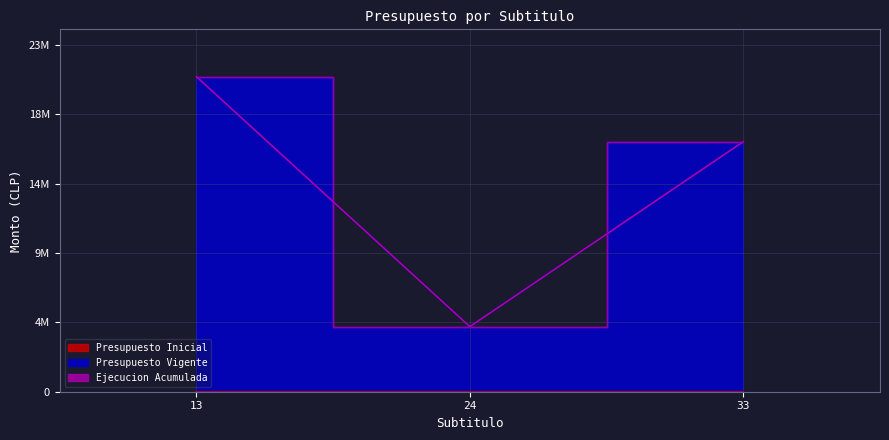

Which category has the lowest value in the Presupuesto Inicial series?

13